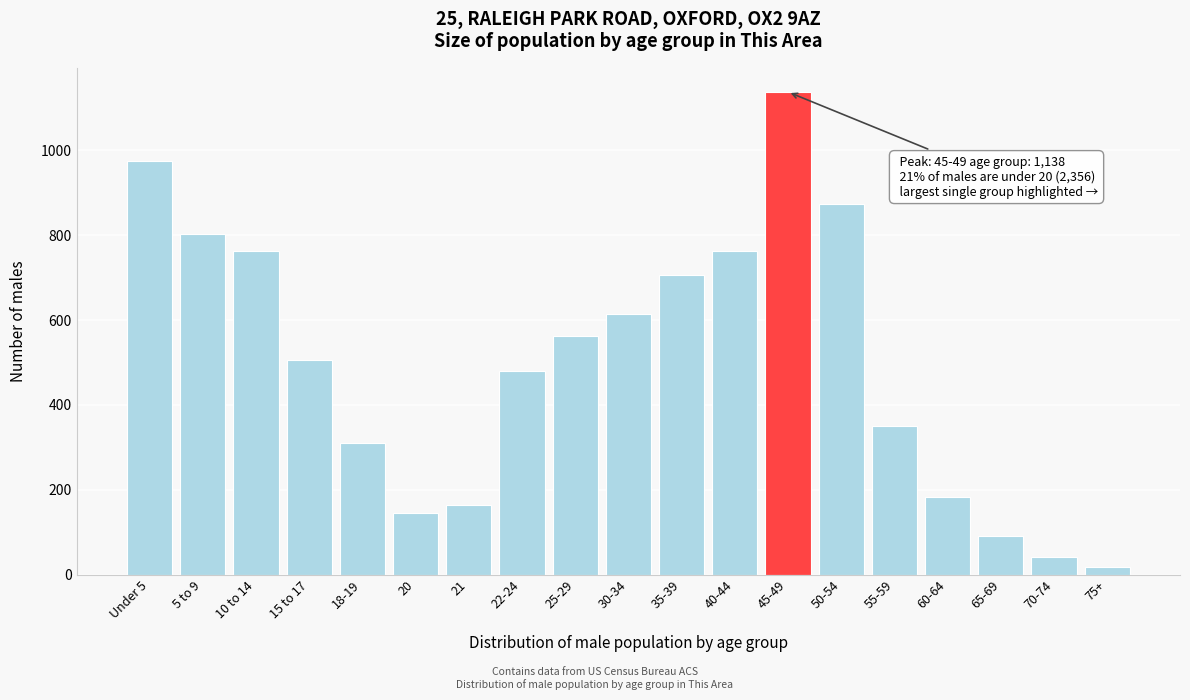

Reading left to right, transcribe all the data shown in this chart.

Under 5=976	5 to 9=804	10 to 14=762	15 to 17=505	18-19=309	20=146	21=164	22-24=481	25-29=562	30-34=614	35-39=706	40-44=762	45-49=1138	50-54=873	55-59=350	60-64=183	65-69=91	70-74=42	75+=18